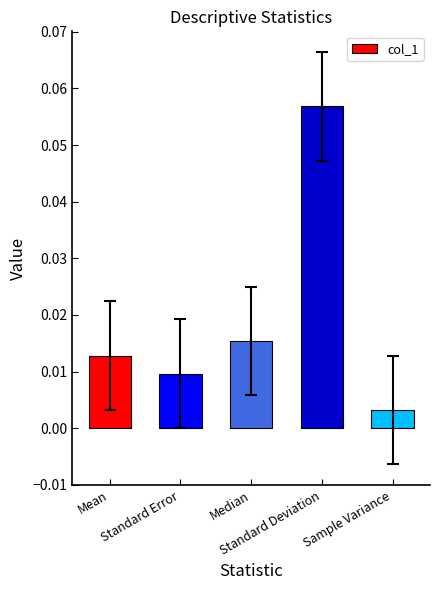

Reading left to right, what are all the values shown in this chart?

0.0	0.0	0.0	0.1	0.0